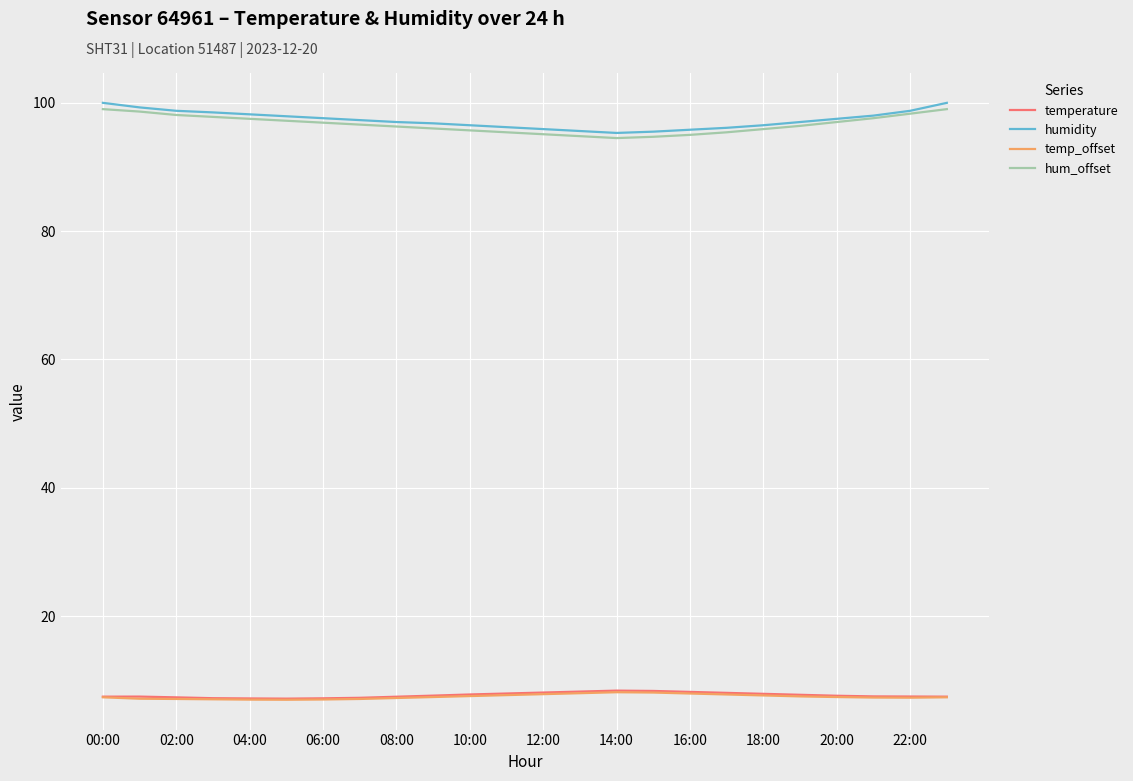

True or false: temperature and hum_offset cross at least once.

False